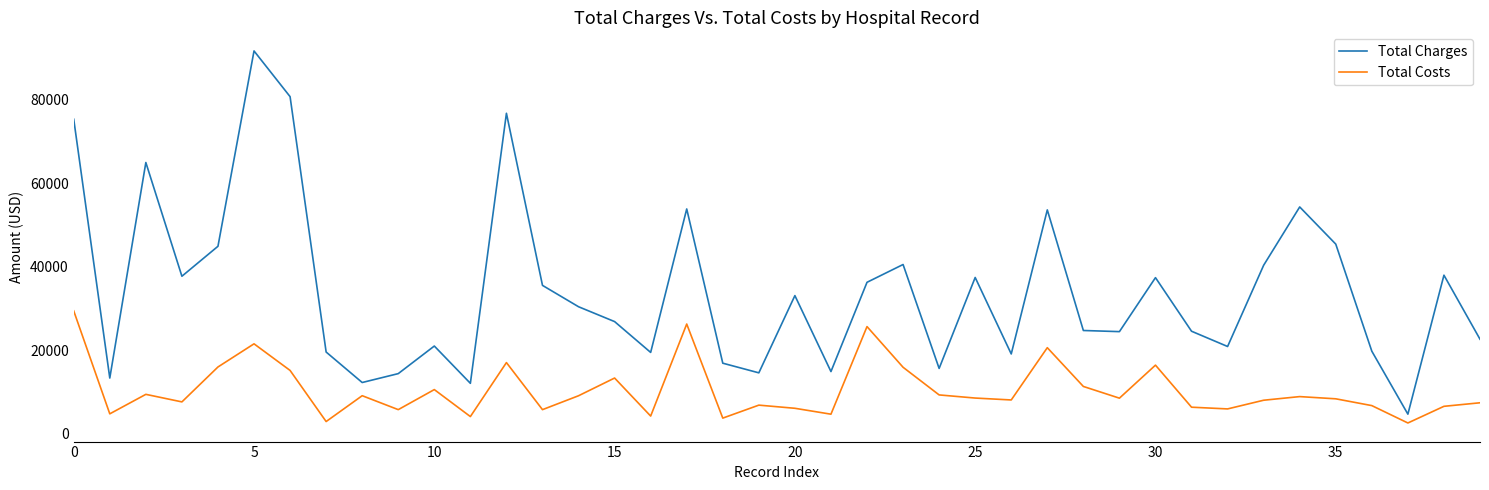

True or false: Total Charges and Total Costs cross at least once.

False